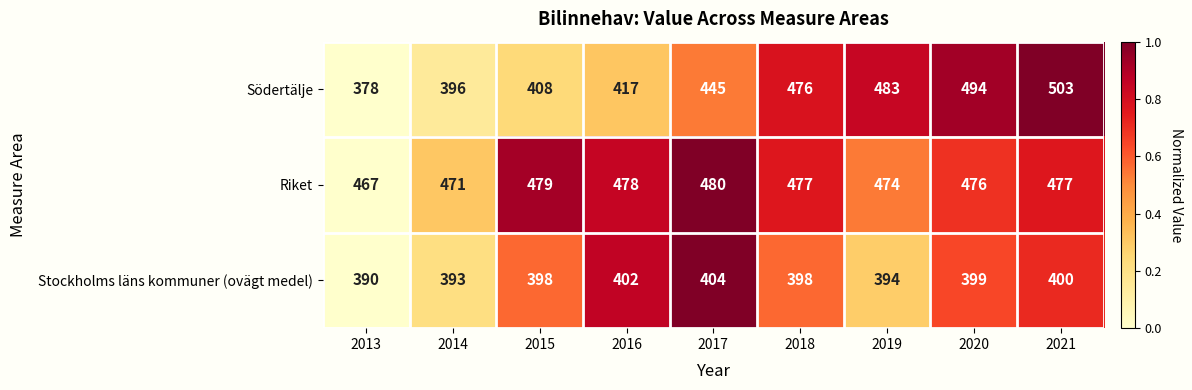

The Södertälje series shows 417 at 2016. True or false?

True